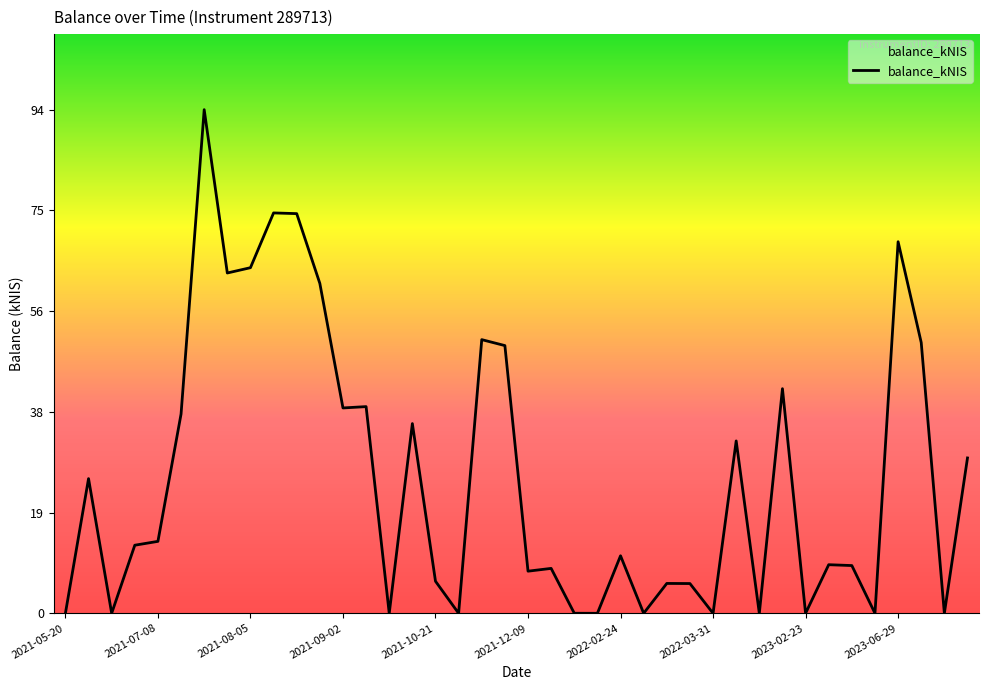

What is the difference between the maximum and minimum values?

94.1